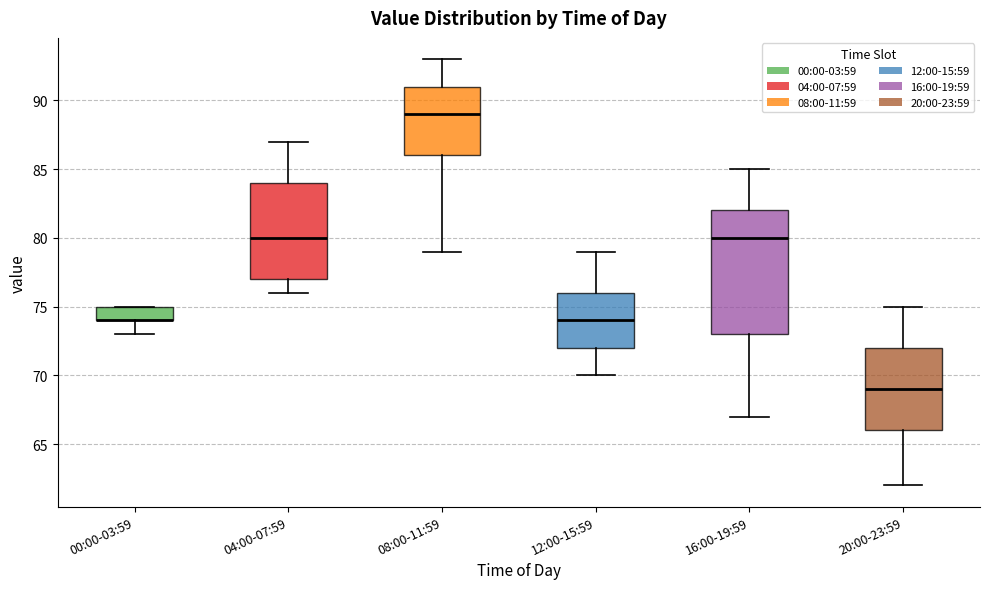

Reading left to right, transcribe this box plot: for each box, give where its median line is, the range the box spans, and where its two whiskers end, as read against the y-axis. The values are not printed on the chart, so give them approximately, as read against the axis.

00:00-03:59: median 74 (drawn on the box's lower edge), box 74 to 75, whiskers 73 to 75
04:00-07:59: median 80, box 77 to 84, whiskers 76 to 87
08:00-11:59: median 89, box 86 to 91, whiskers 79 to 93
12:00-15:59: median 74, box 72 to 76, whiskers 70 to 79
16:00-19:59: median 80, box 73 to 82, whiskers 67 to 85
20:00-23:59: median 69, box 66 to 72, whiskers 62 to 75